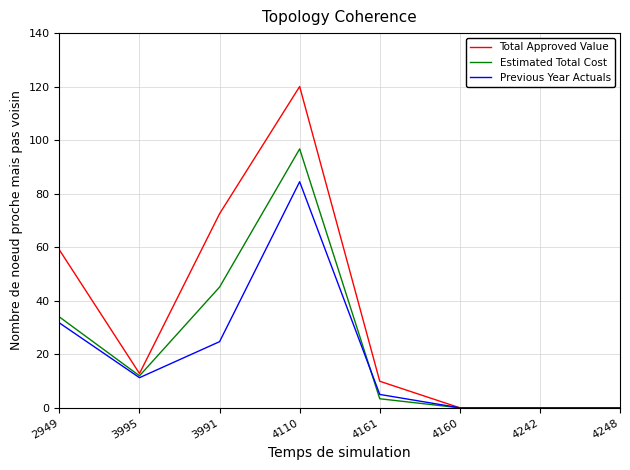

Which series has the largest total across all categories?

Total Approved Value